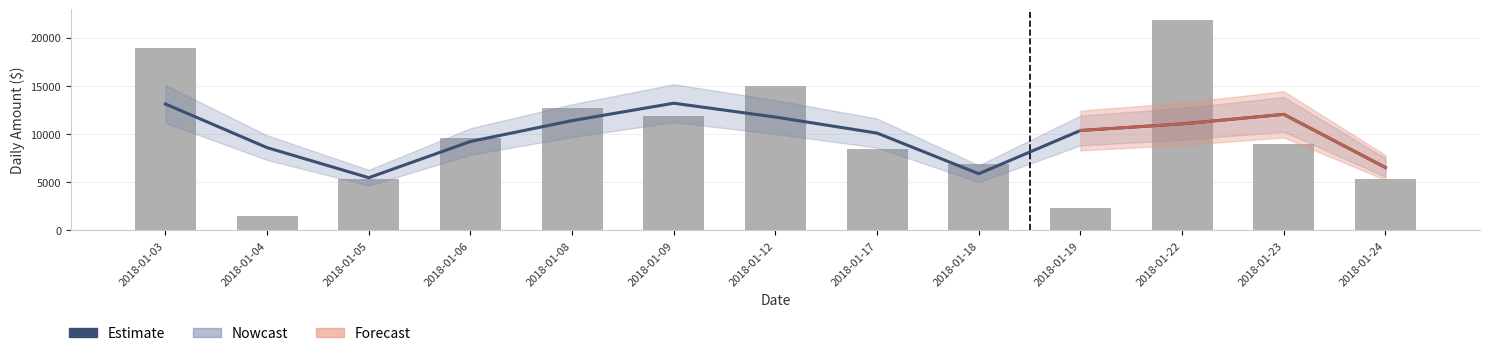

Does the chart contain any negative values?

No